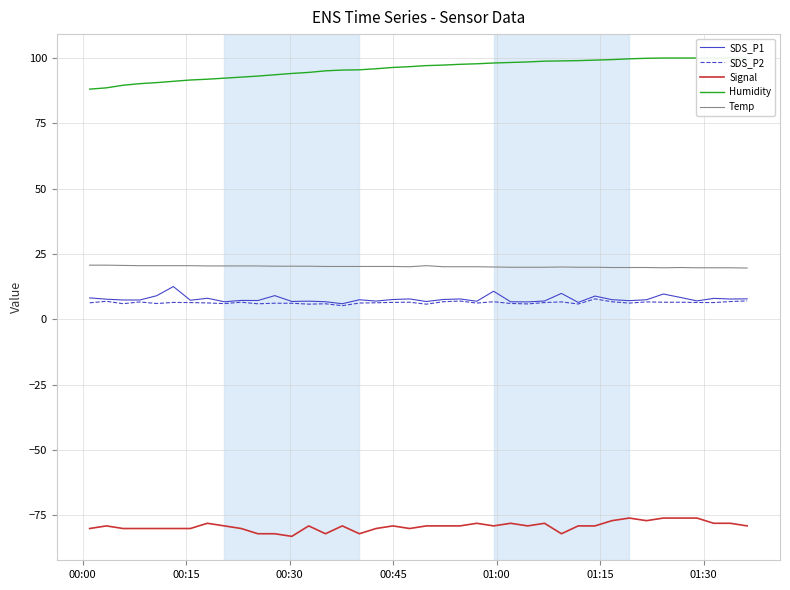

True or false: SDS_P1 and Temp intersect in this chart.

False